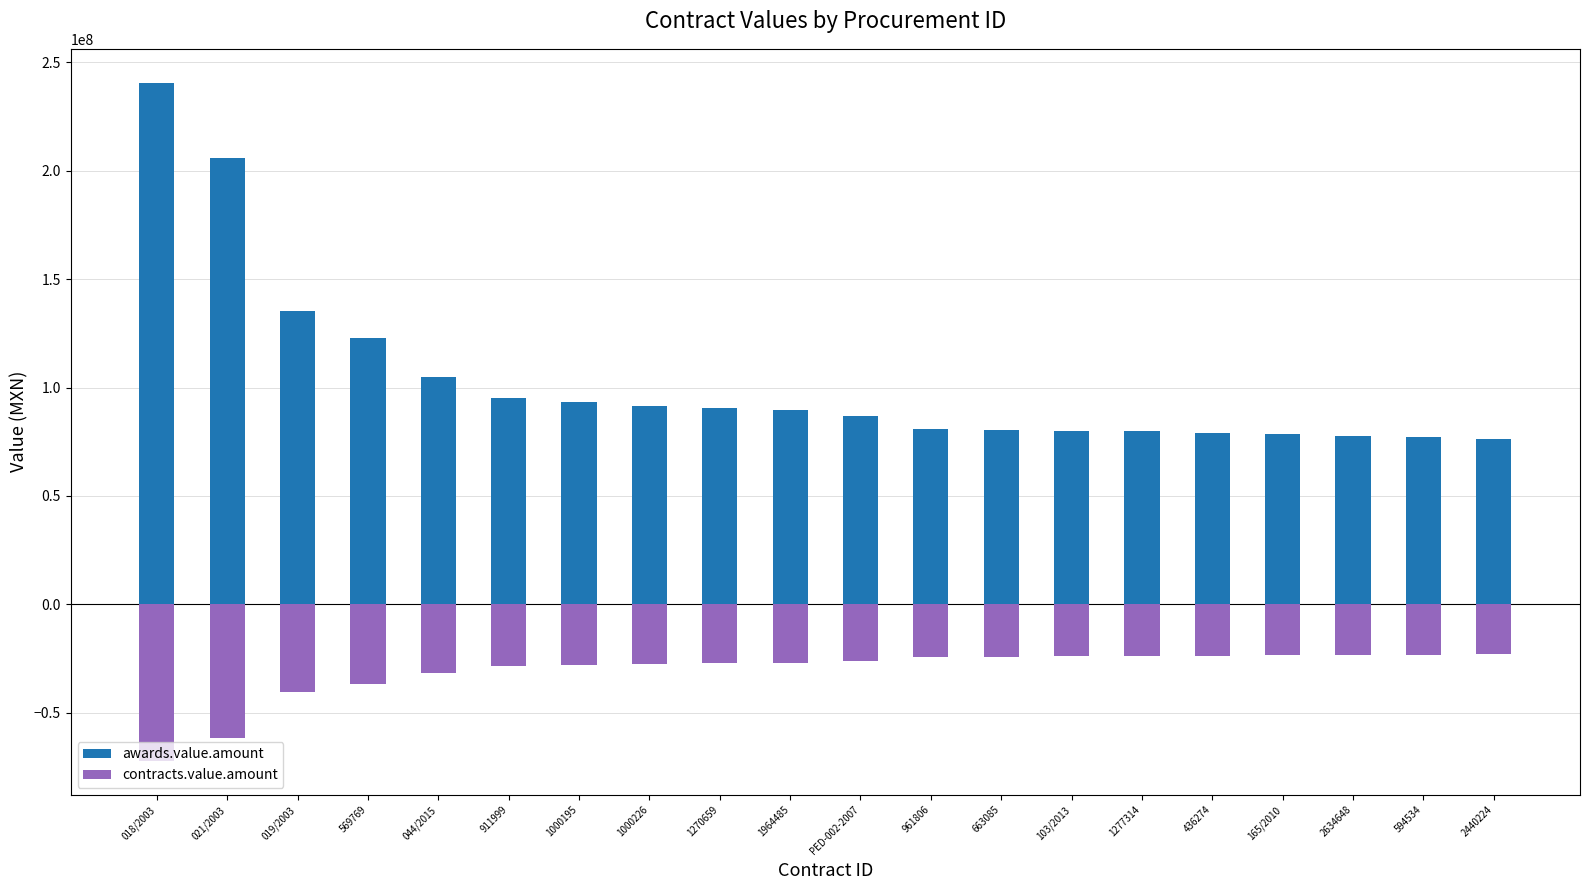

The contracts.value.amount series shows -36576876.9 at 021/2003. True or false?

False